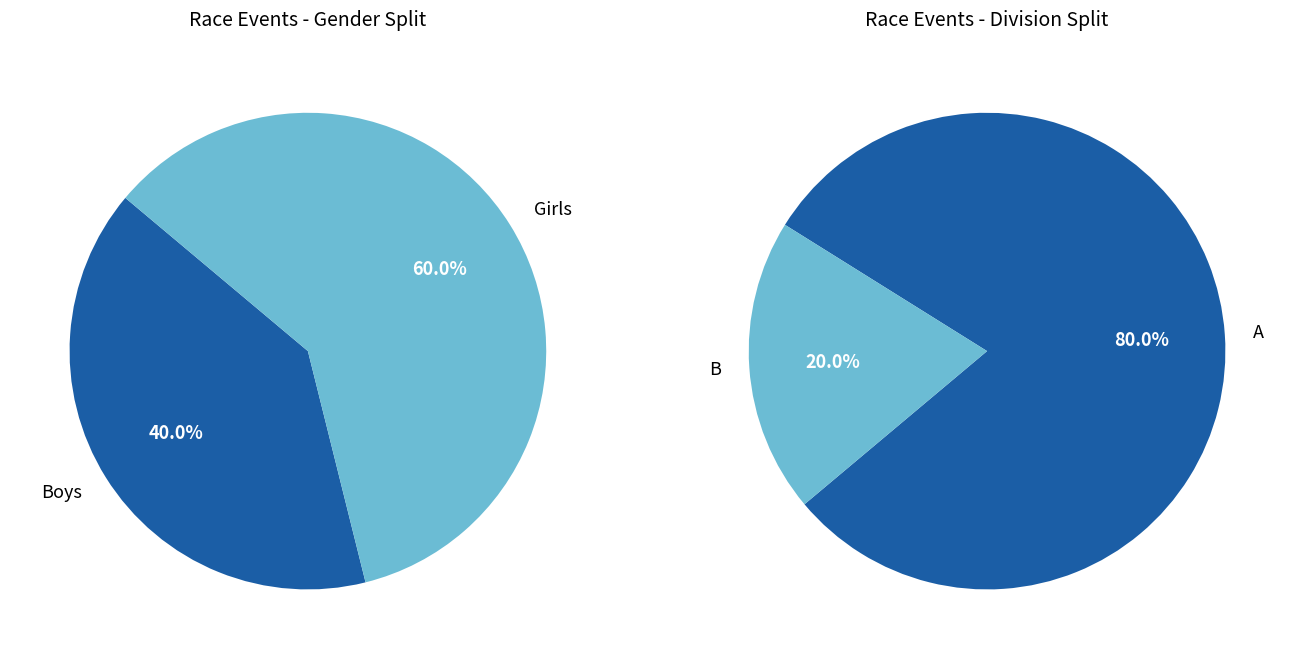

To the nearest percent, what is the average slice percentage?

50%